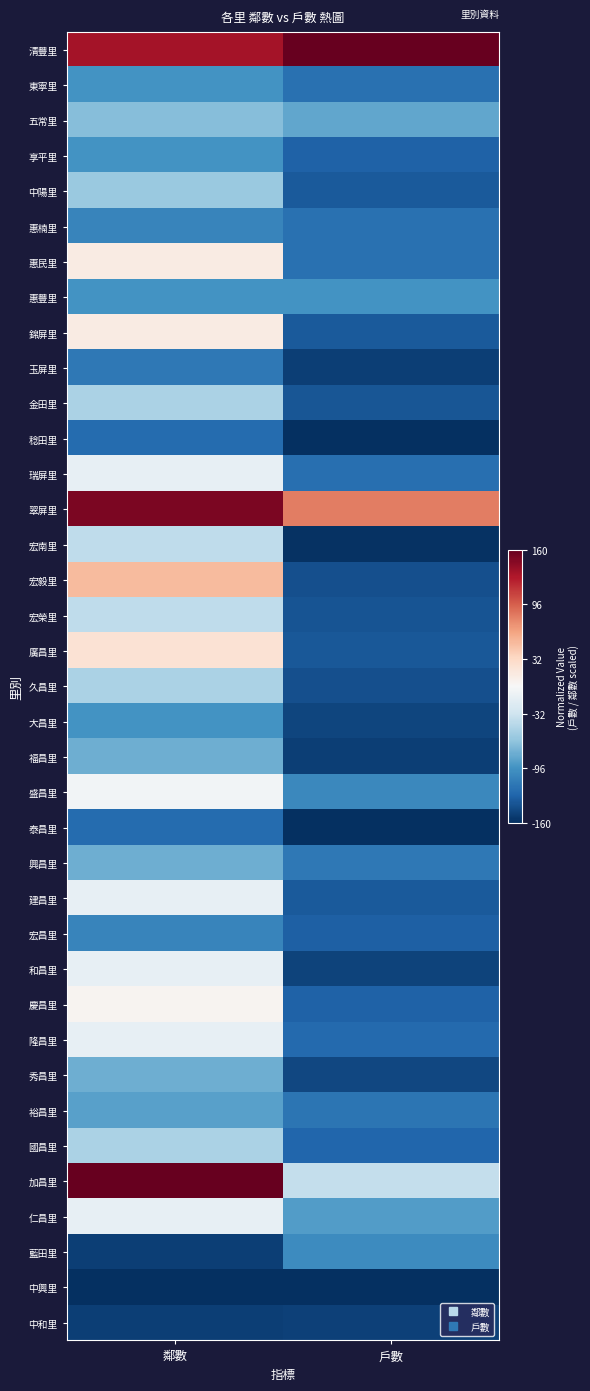

Which series changed the most between 鄰數 and 戶數?

加昌里